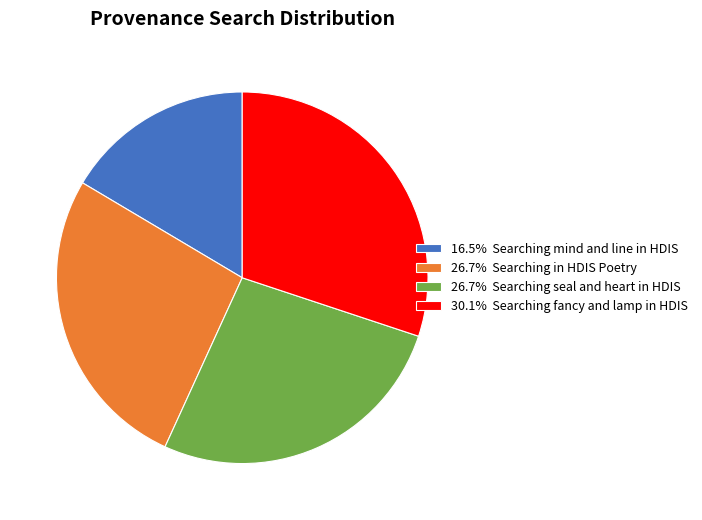

Approximately how many times larger is the value at 26.7% Searching in HDIS Poetry compared to 26.7% Searching seal and heart in HDIS?

1.0